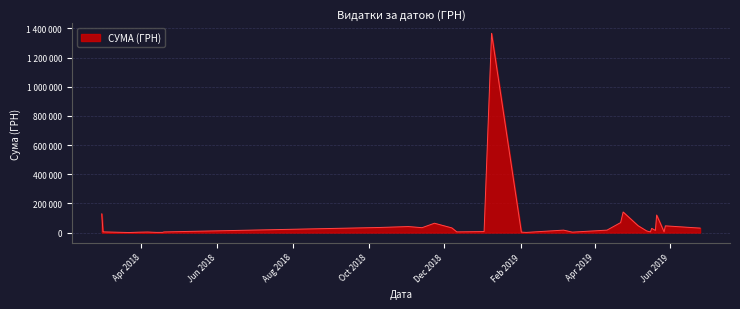

Does the chart display data point markers on the line(s)?

No